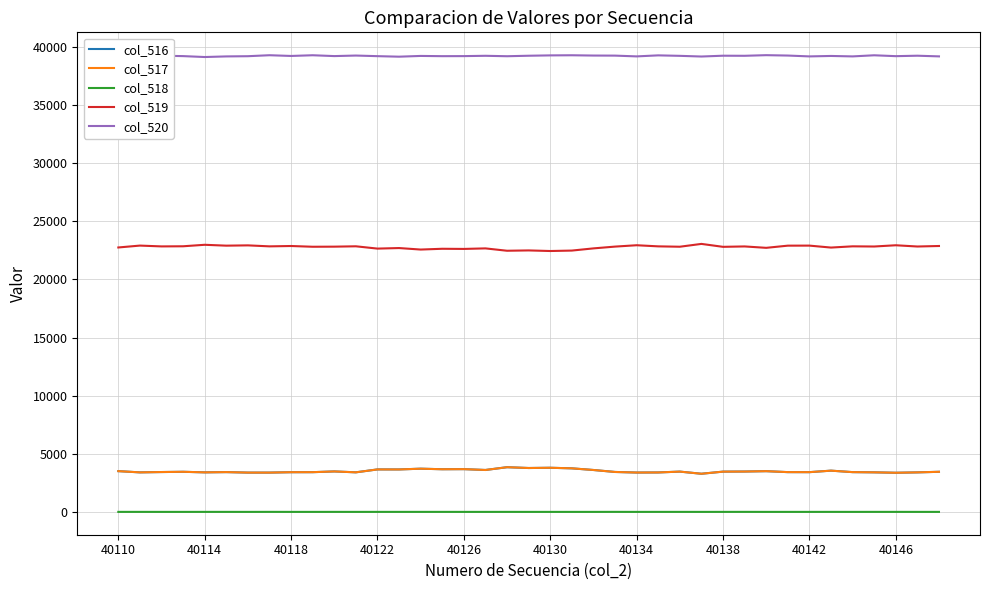

What is the maximum value shown in the chart?

39306